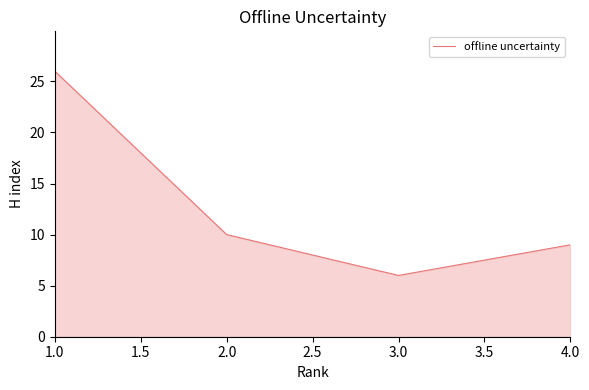

Where is the first local minimum?

3.0